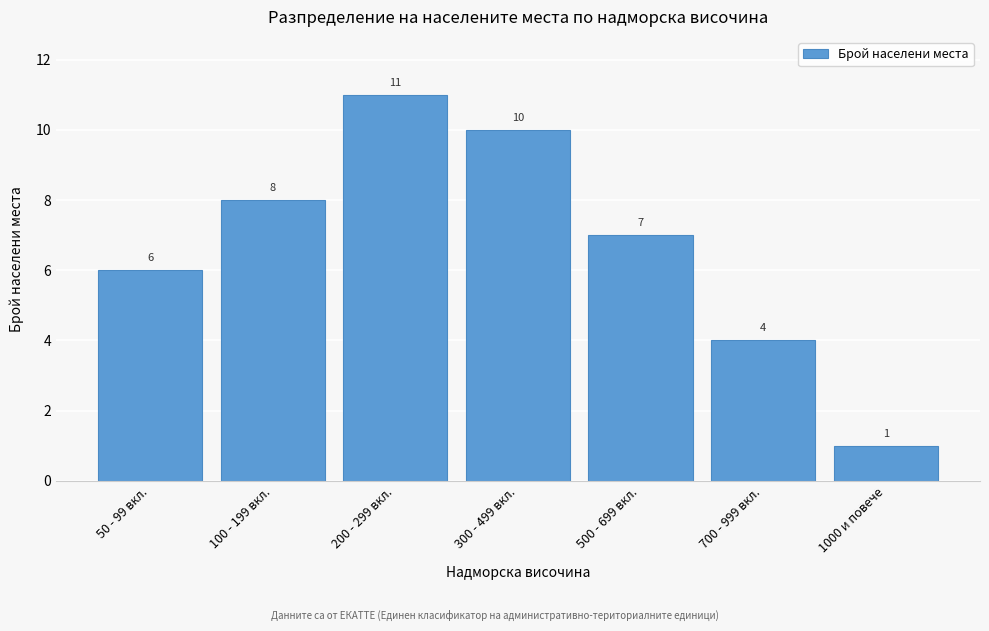

Reading left to right, what are all the values shown in this chart?

50 - 99 вкл.=6	100 - 199 вкл.=8	200 - 299 вкл.=11	300 - 499 вкл.=10	500 - 699 вкл.=7	700 - 999 вкл.=4	1000 и повече=1